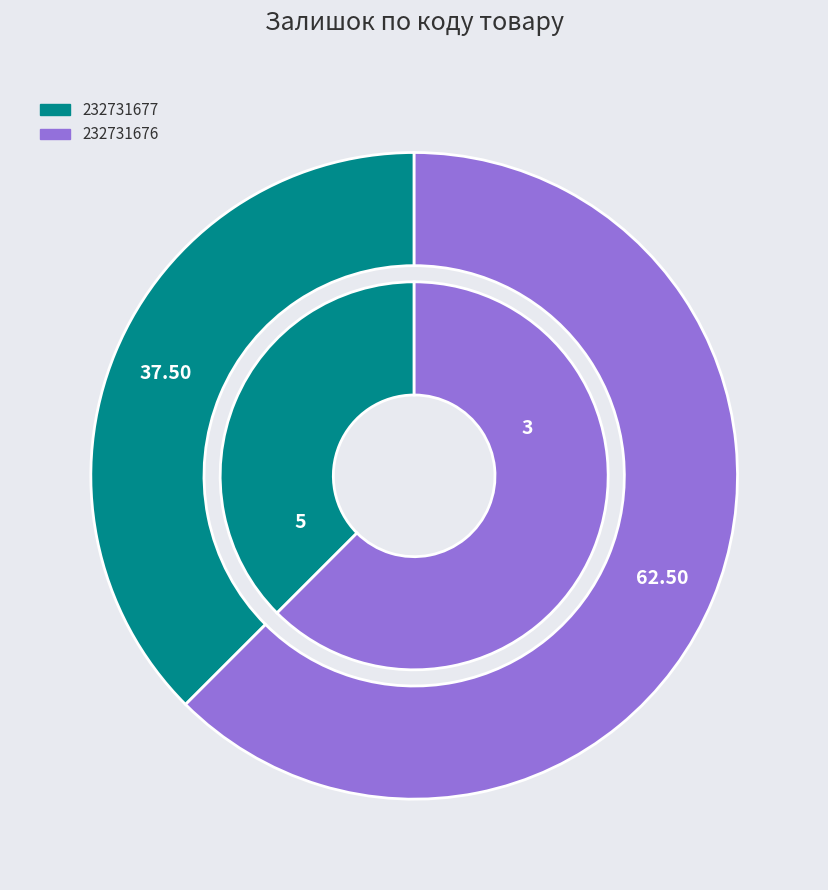

Count the number of slices in the pie.

2